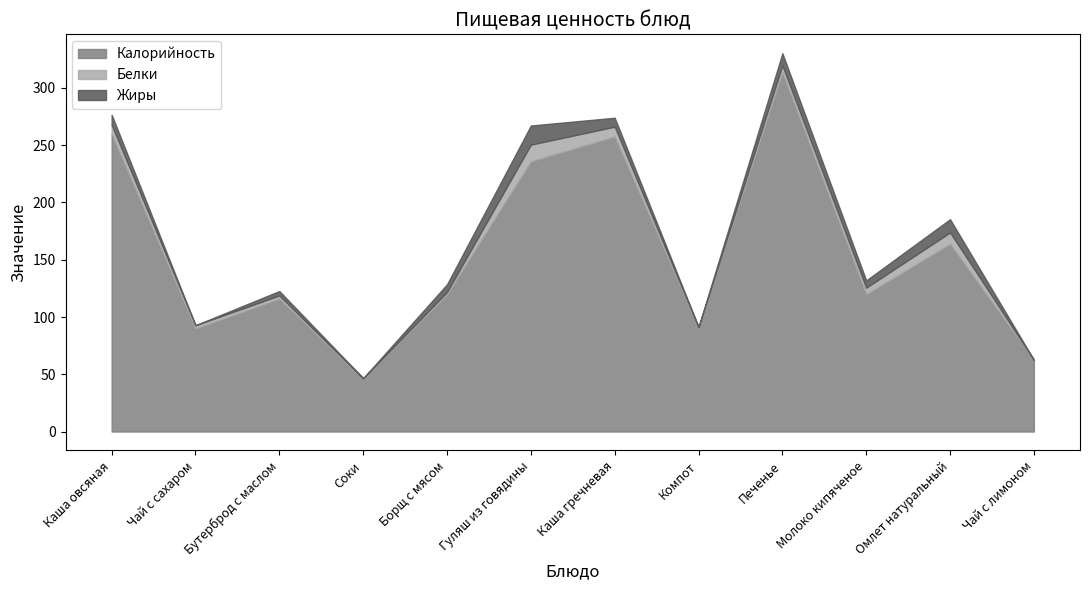

Reading left to right, what are all the values shown in this chart?

Калорийность: Каша овсяная=260.0	Чай с сахаром=90.0	Бутерброд с маслом=116.1	Соки=46.0	Борщ с мясом=119.9	Гуляш из говядины=236.0	Каша гречневая=257.7	Компот=90.8	Печенье=314.0	Молоко кипяченое=120.0	Омлет натуральный=164.0	Чай с лимоном=62.5
Белки: Каша овсяная=7.8	Чай с сахаром=2.8	Бутерброд с маслом=2.7	Соки=0.5	Борщ с мясом=1.9	Гуляш из говядины=14.5	Каша гречневая=8.5	Компот=0.3	Печенье=5.7	Молоко кипяченое=5.6	Омлет натуральный=9.9	Чай с лимоном=0.1
Жиры: Каша овсяная=8.8	Чай с сахаром=0.0	Бутерброд с маслом=3.9	Соки=0.1	Борщ с мясом=6.7	Гуляш из говядины=16.7	Каша гречневая=7.8	Компот=0.2	Печенье=10.6	Молоко кипяченое=6.4	Омлет натуральный=11.6	Чай с лимоном=0.0